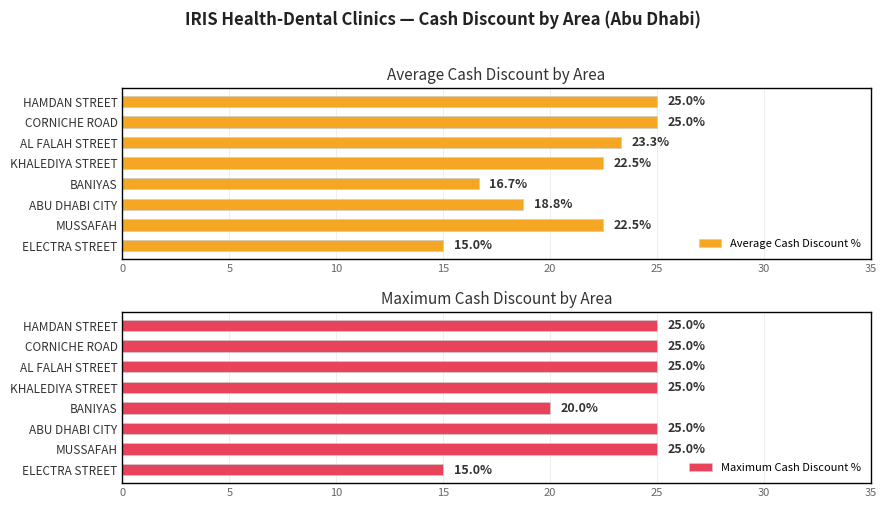

How many bars are there in total?

16